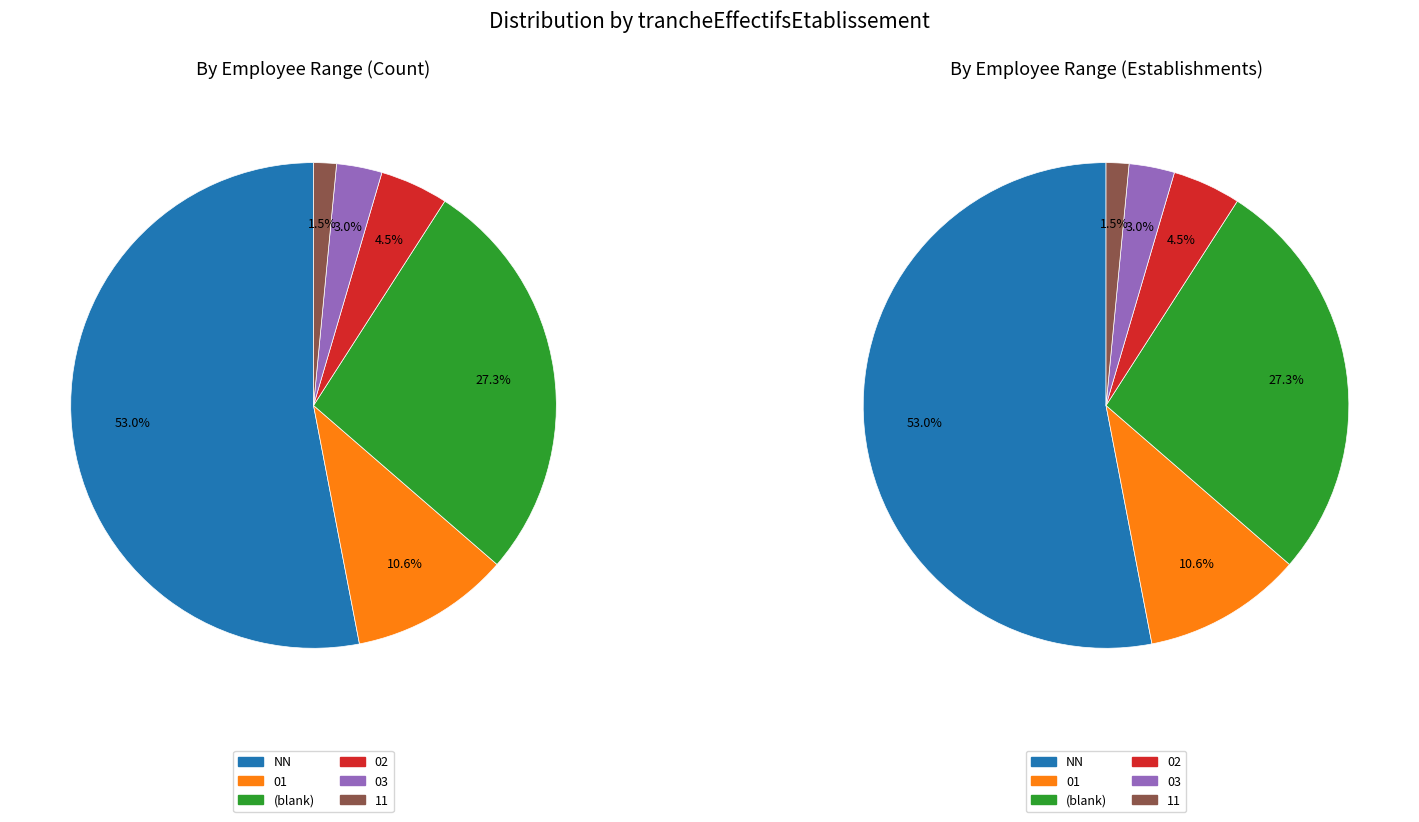

Does any single category account for the majority?

Yes